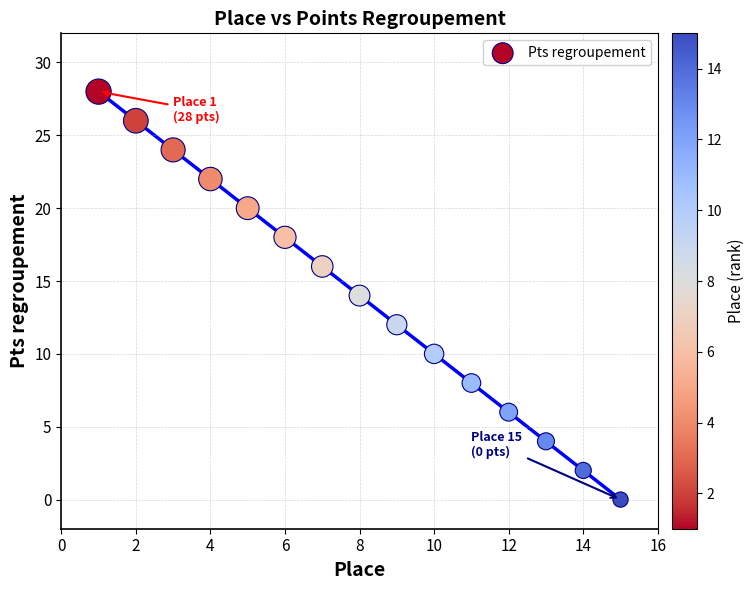

What is the range of X values (max minus min)?

14